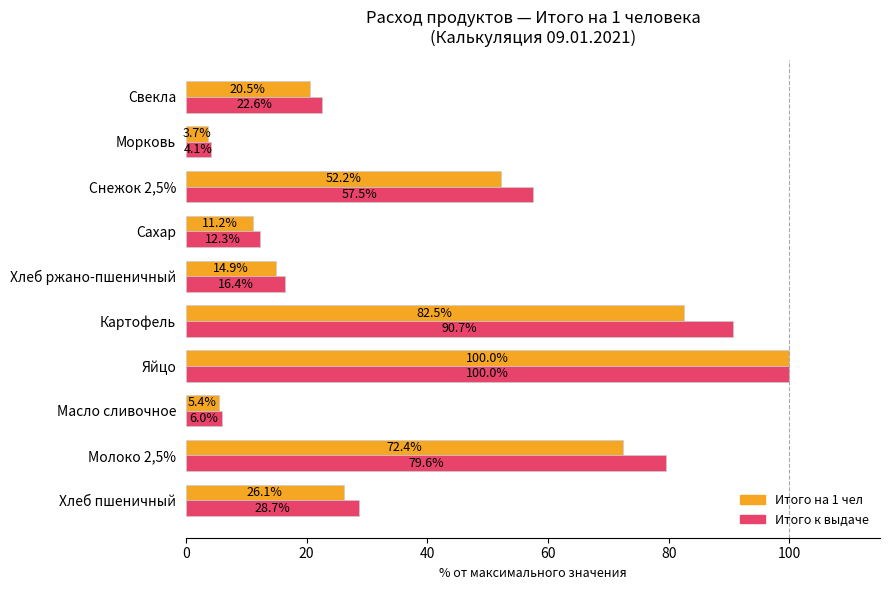

Rank the categories by Итого к выдаче value from highest to lowest.

Яйцо, Картофель, Молоко 2,5%, Снежок 2,5%, Хлеб пшеничный, Свекла, Хлеб ржано-пшеничный, Сахар, Масло сливочное, Морковь